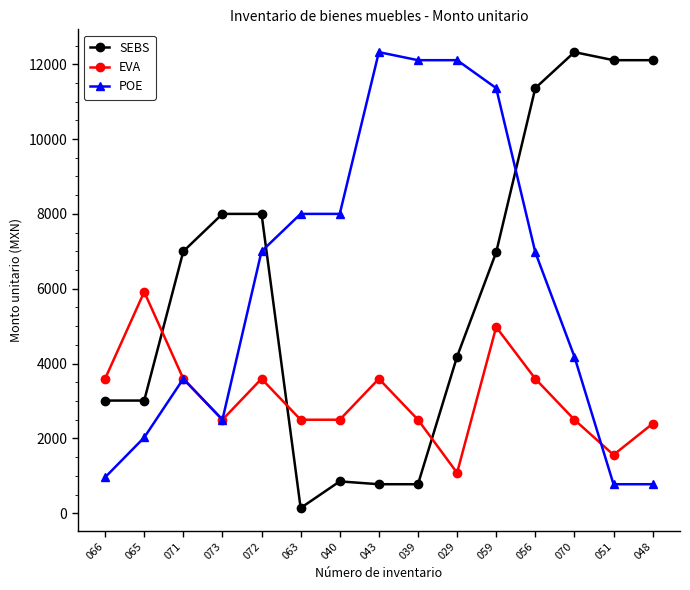

Does the chart display data point markers on the line(s)?

Yes